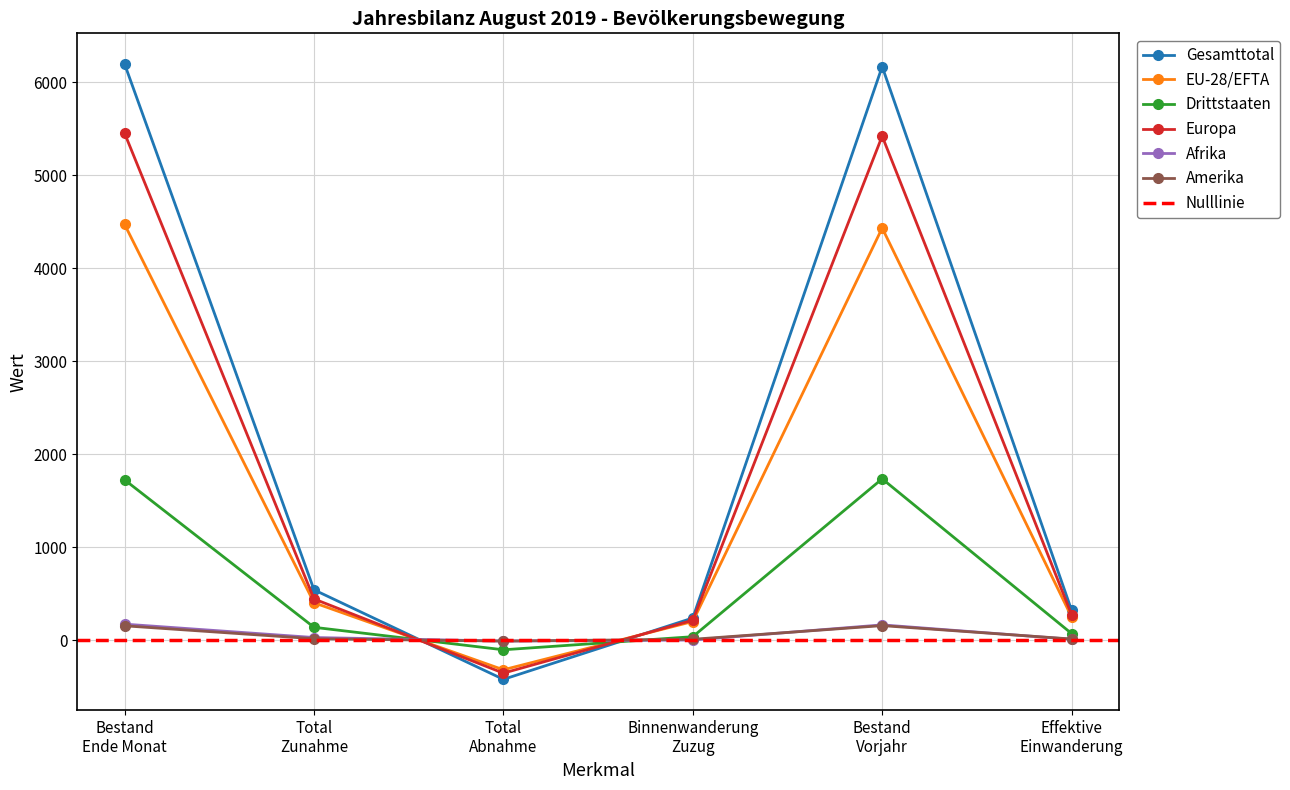

Where is the first local maximum for Europa?

Bestand
Vorjahr